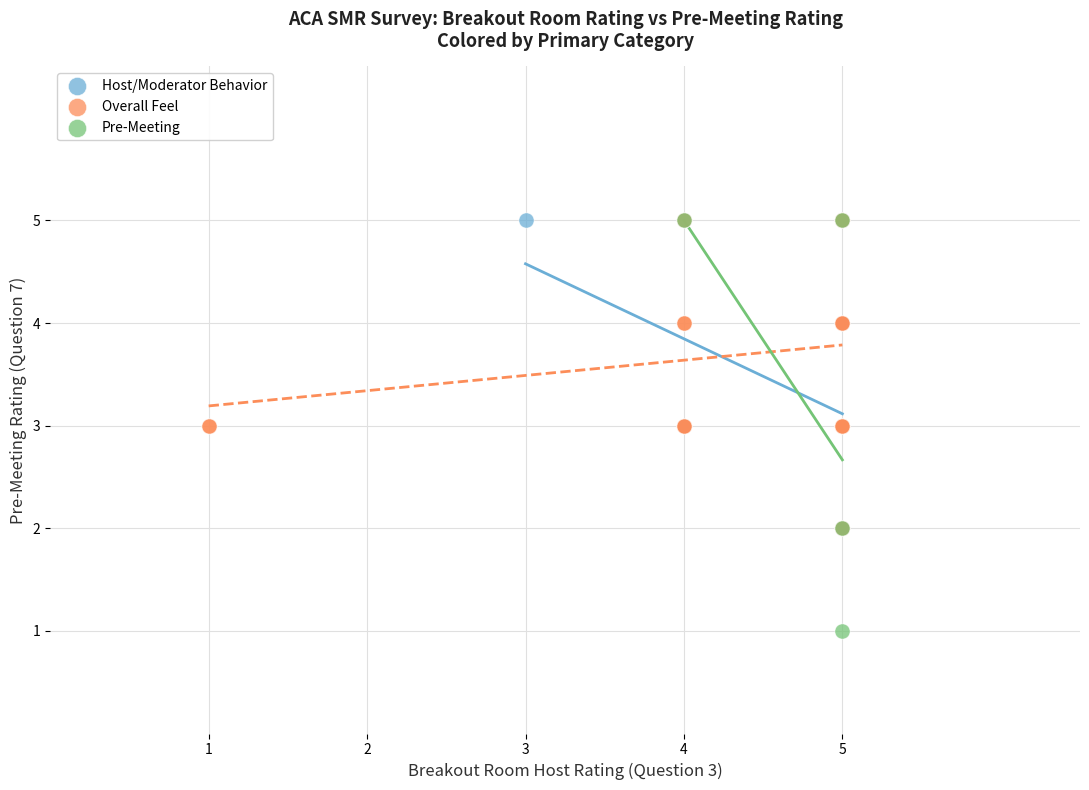

Which series has the widest spread of Y values?

Pre-Meeting